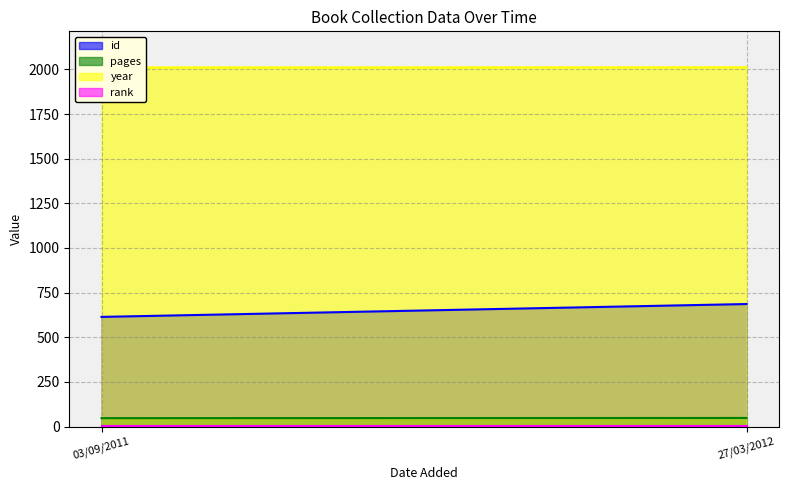

At which label does rank reach its minimum?

03/09/2011